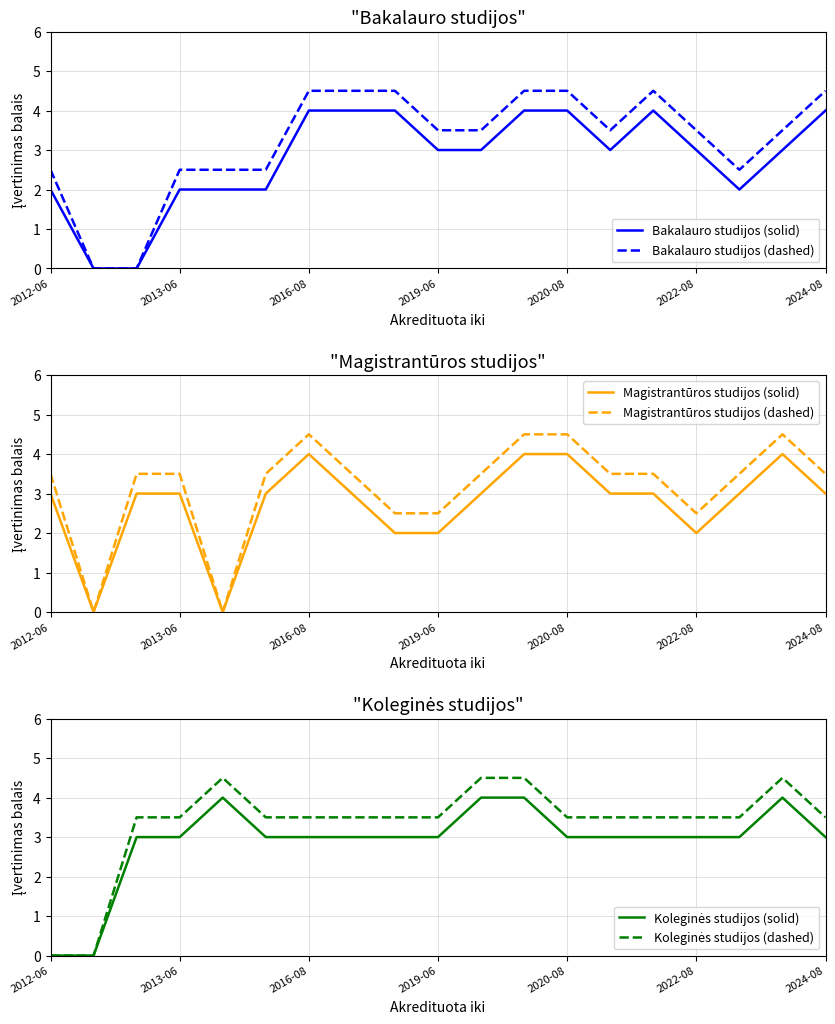

The value of Bakalauro studijos (dashed) at 2013-06 is -2.1. True or false?

False